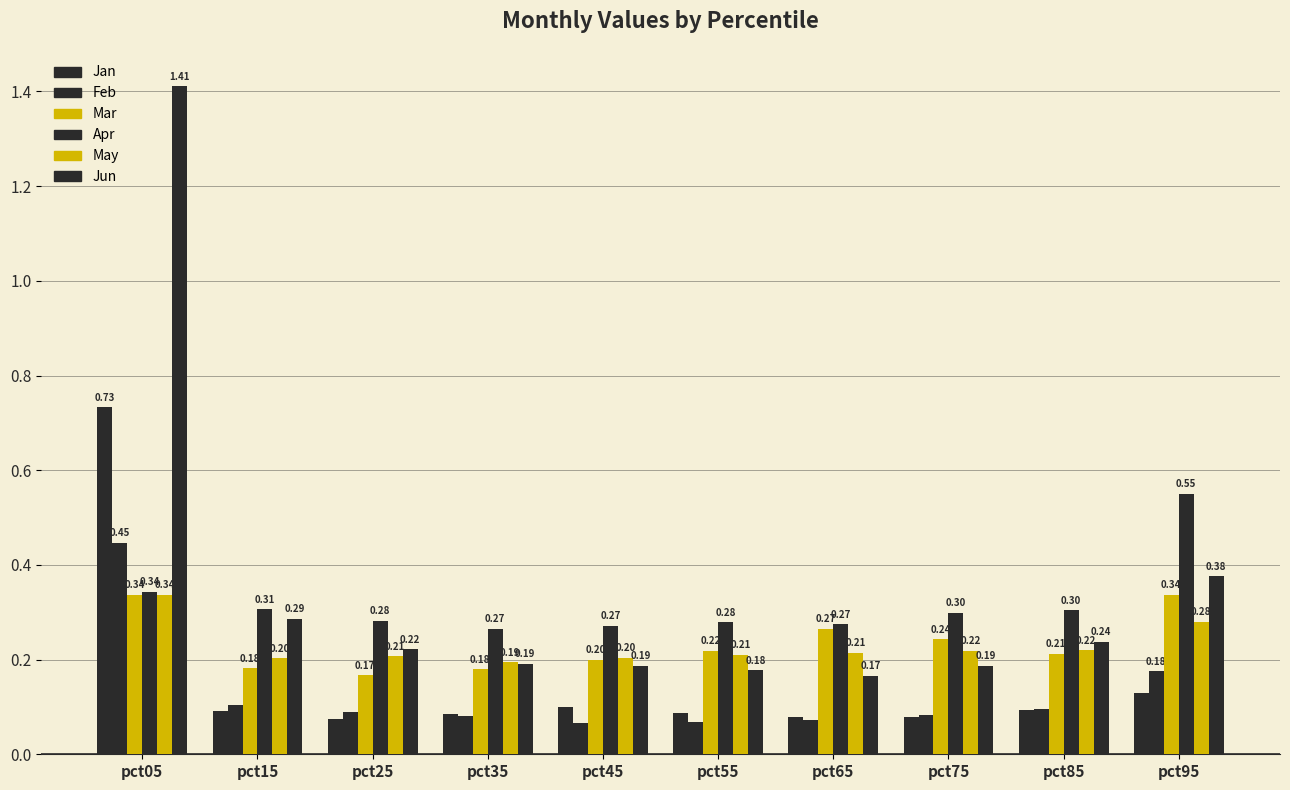

What is the value of the Feb bar at the 2nd from the left?

0.1